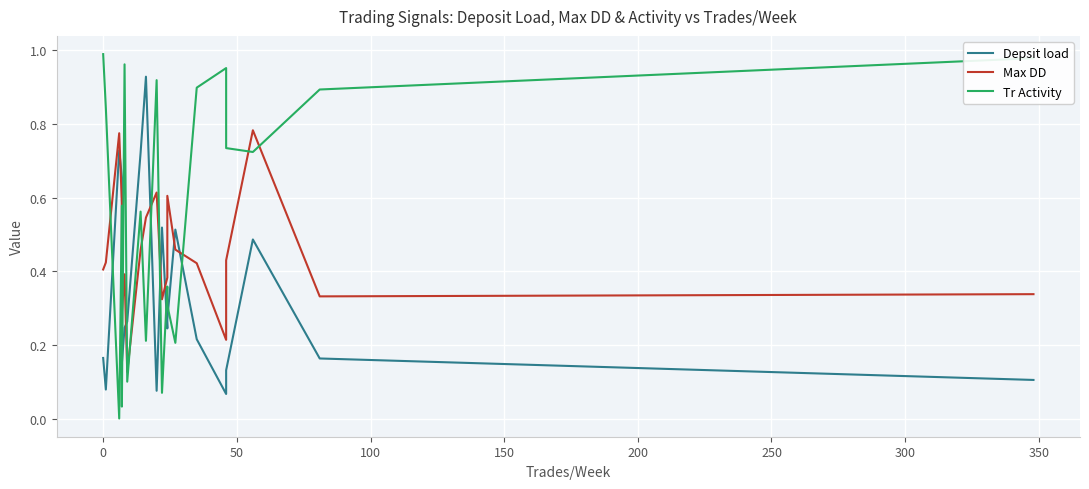

What is the lowest value of the Depsit load series?

0.1